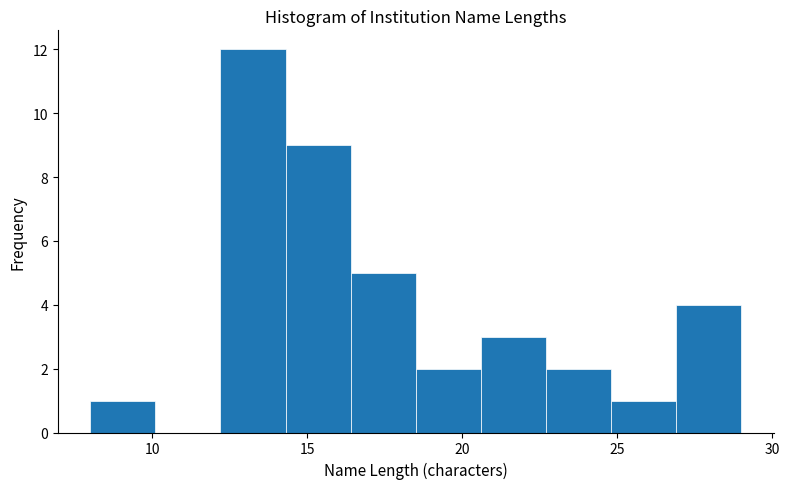

Reading left to right, list every bar in this chart as the range it spans on the x-axis followed by its height. Neither the bar edges nor the heights are printed on the chart, so give them approximately, as read against the axes.

8.0 to 10.1: 1
10.1 to 12.2: 0
12.2 to 14.3: 12
14.3 to 16.4: 9
16.4 to 18.5: 5
18.5 to 20.6: 2
20.6 to 22.7: 3
22.7 to 24.8: 2
24.8 to 26.9: 1
26.9 to 29.0: 4